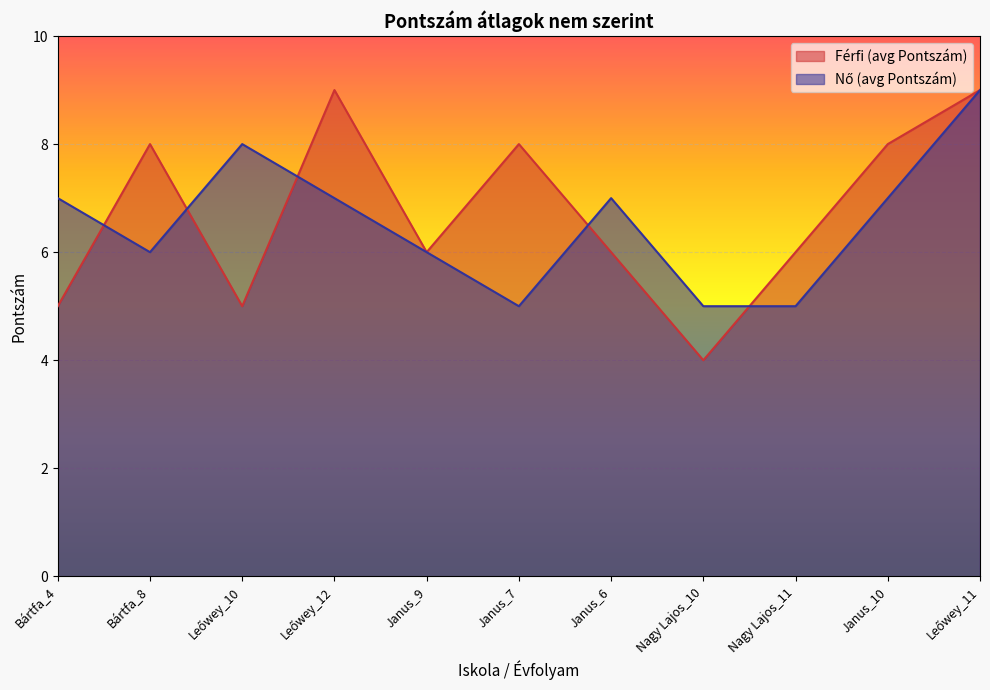

At which label does Nő (avg Pontszám) first exceed 7?

Leőwey_10